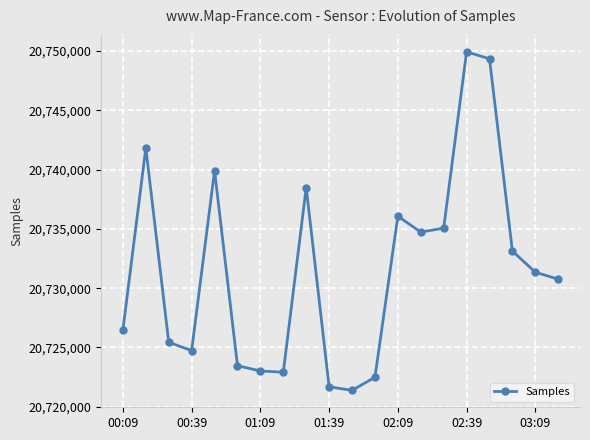

What is the greatest value displayed?

20749930